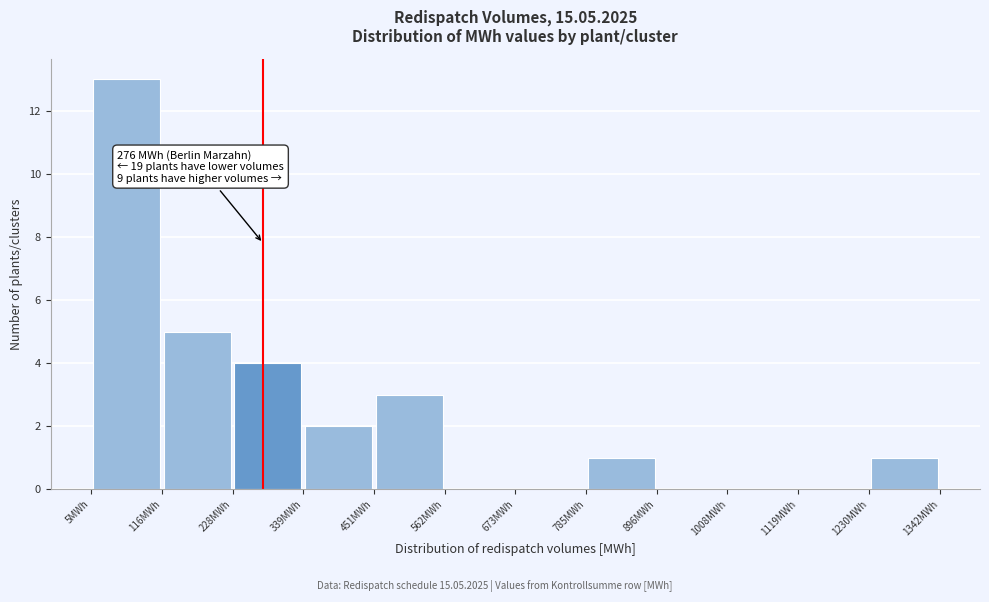

Over which range of the x-axis is the bar tallest?

0 to 120